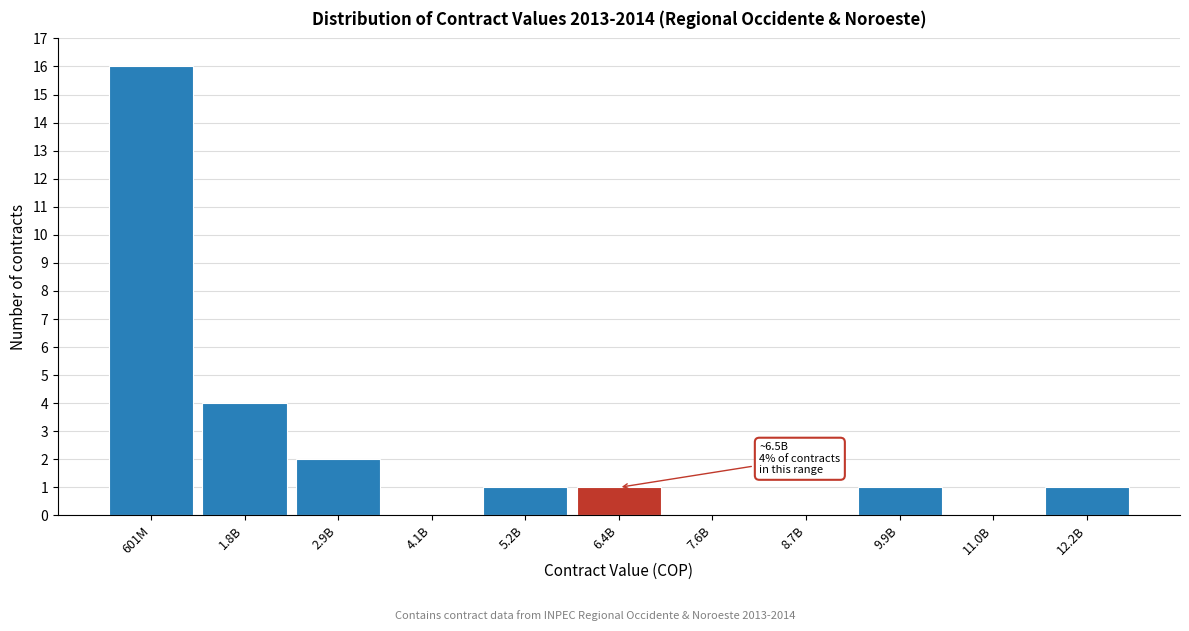

Reading left to right, list all the values displayed in this chart.

601M=16	1.8B=4	2.9B=2	4.1B=0	5.2B=1	6.4B=1	7.6B=0	8.7B=0	9.9B=1	11.0B=0	12.2B=1